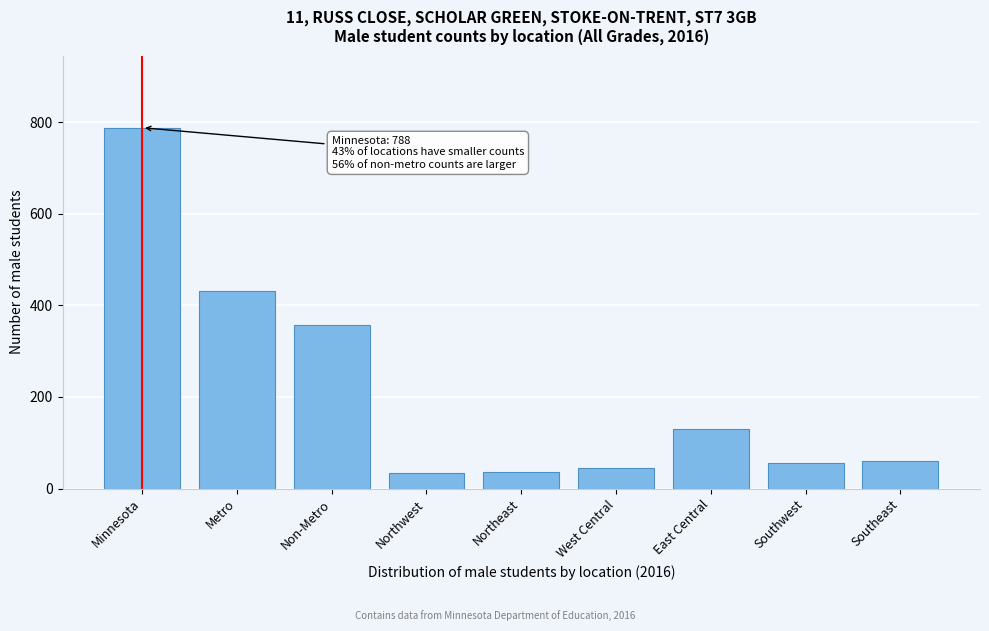

At which label is the value closest to 410?

Metro